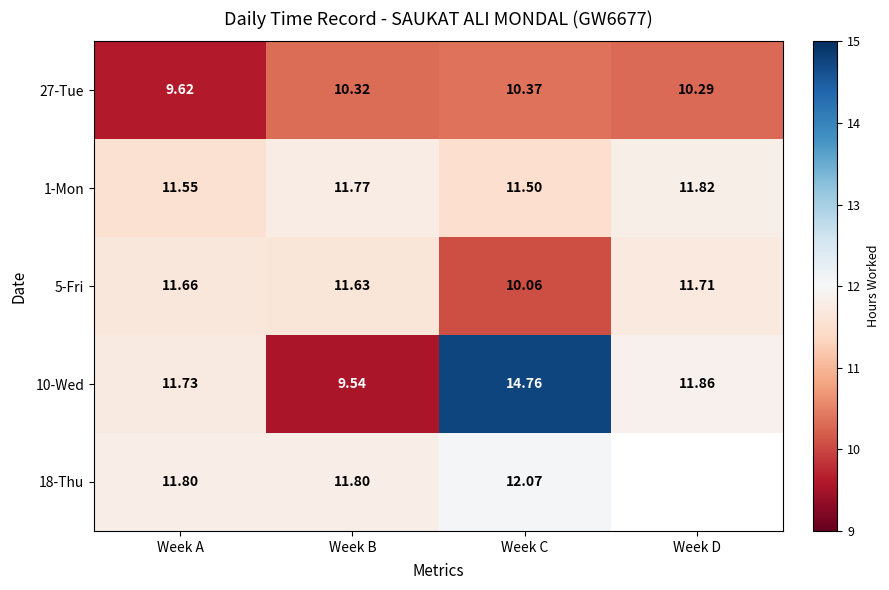

At which label does 5-Fri reach its minimum?

Week C